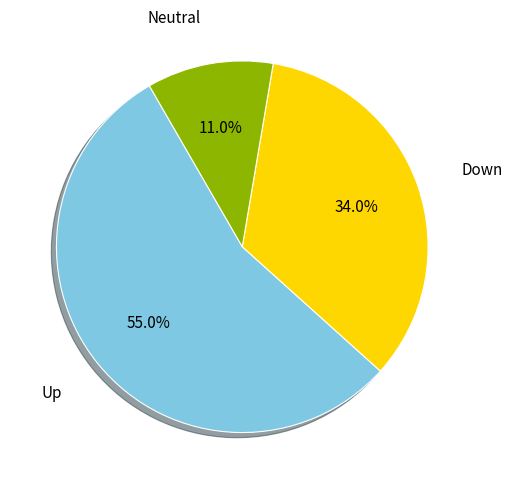

Between Down and Up, which is larger?

Up